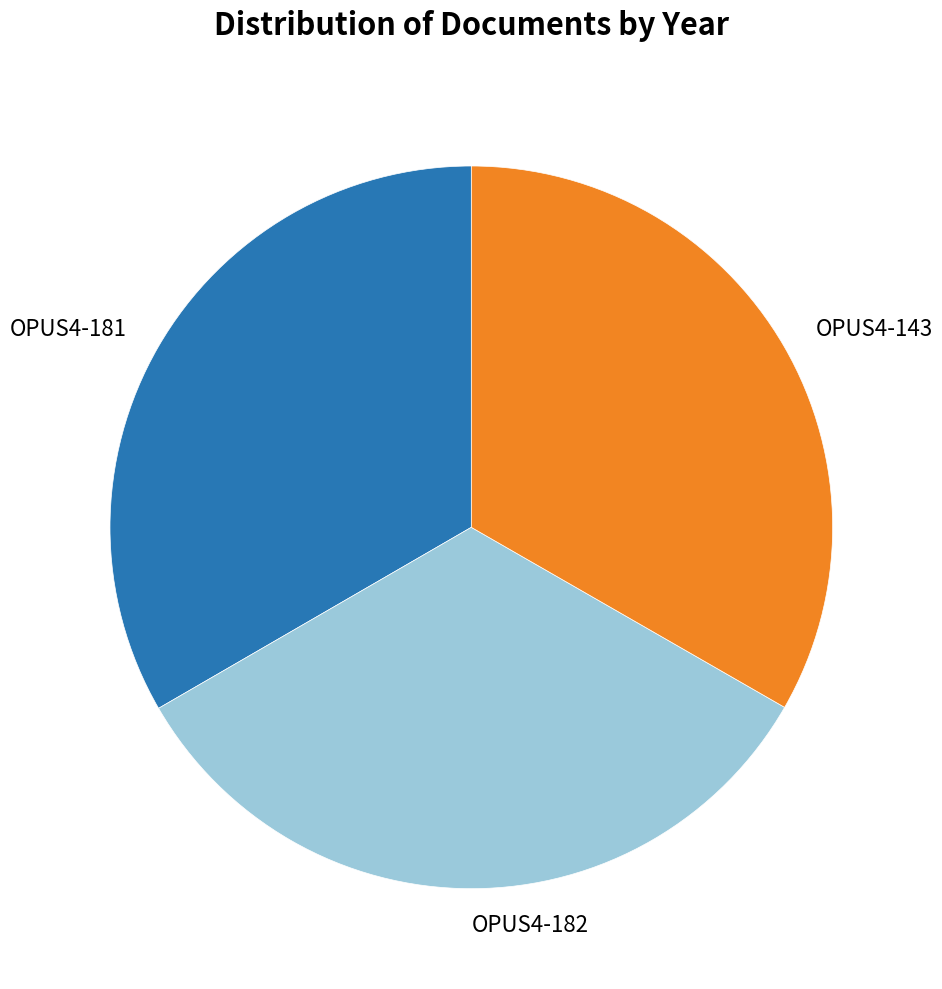

Is there any slice that represents more than half of the pie?

No